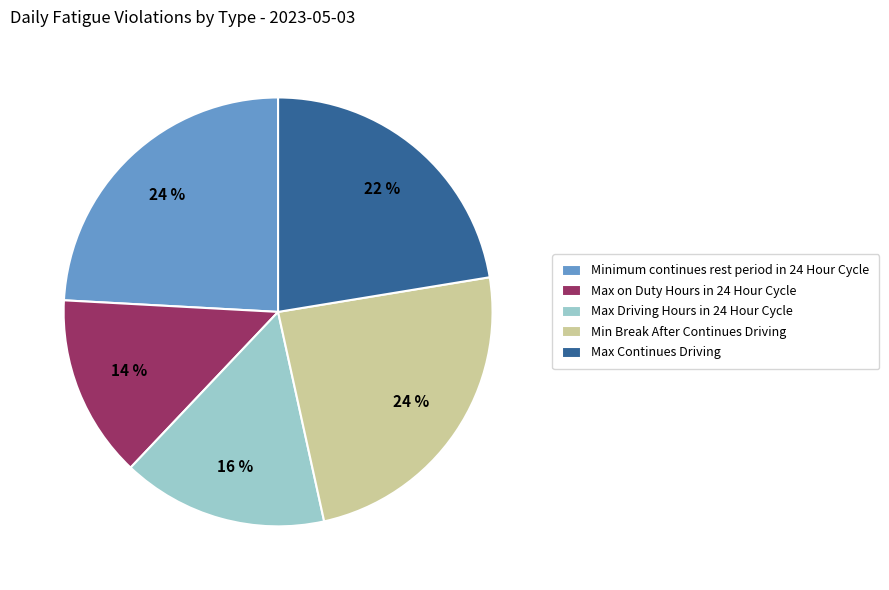

Which has a higher value, Max Continues Driving or Min Break After Continues Driving?

Min Break After Continues Driving